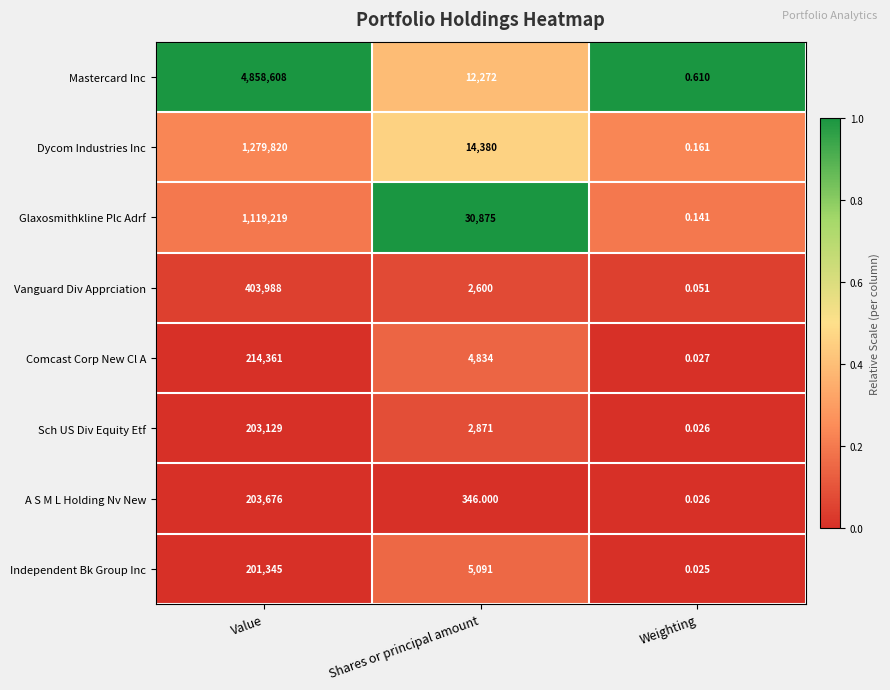

How many categories are shown in the chart?

3